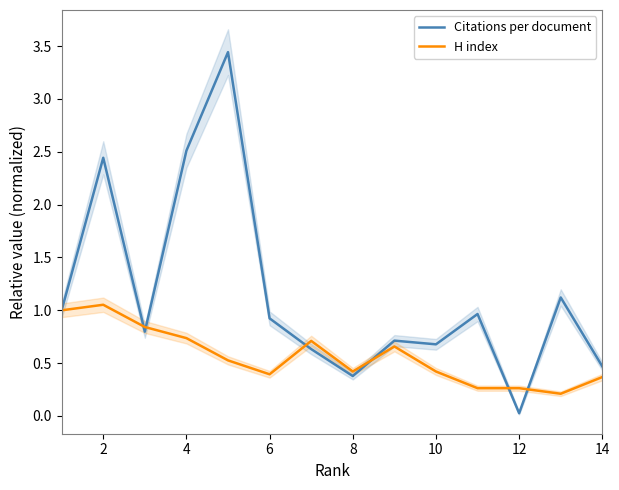

Is it true that Citations per document equals 1.6 at 2?

False